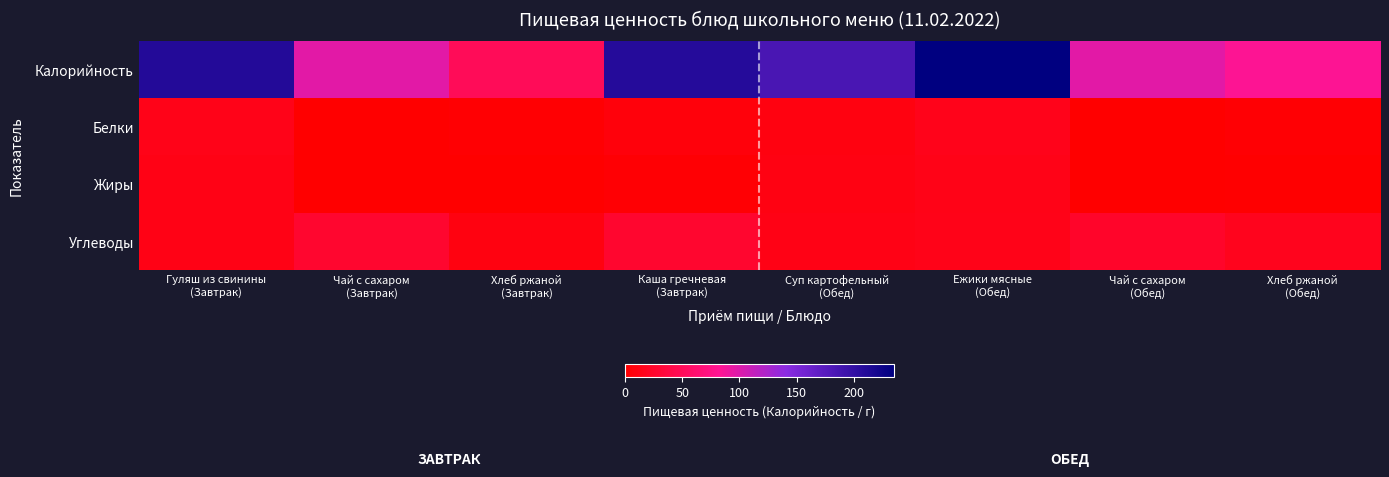

At Хлеб ржаной (Завтрак), list the series in order from smallest to largest.

Жиры, Белки, Углеводы, Калорийность